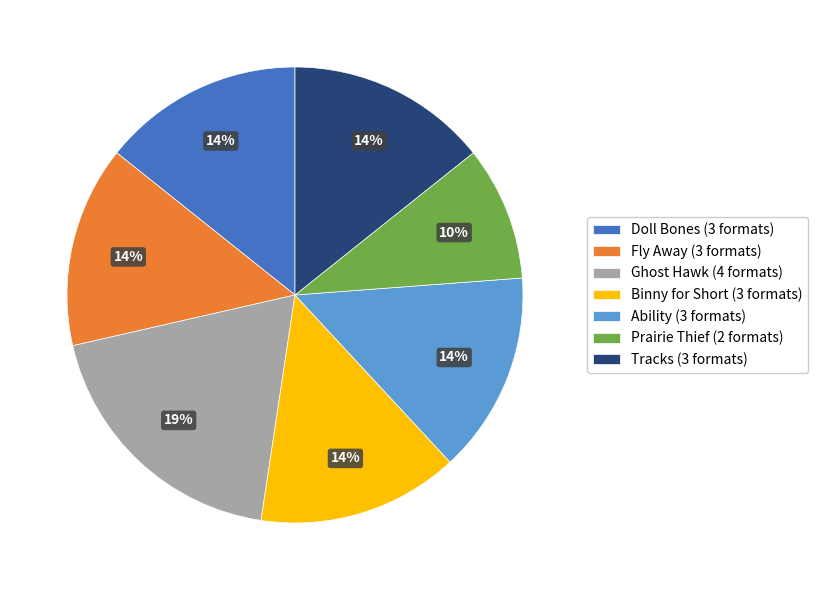

How many slices are in this pie chart?

7